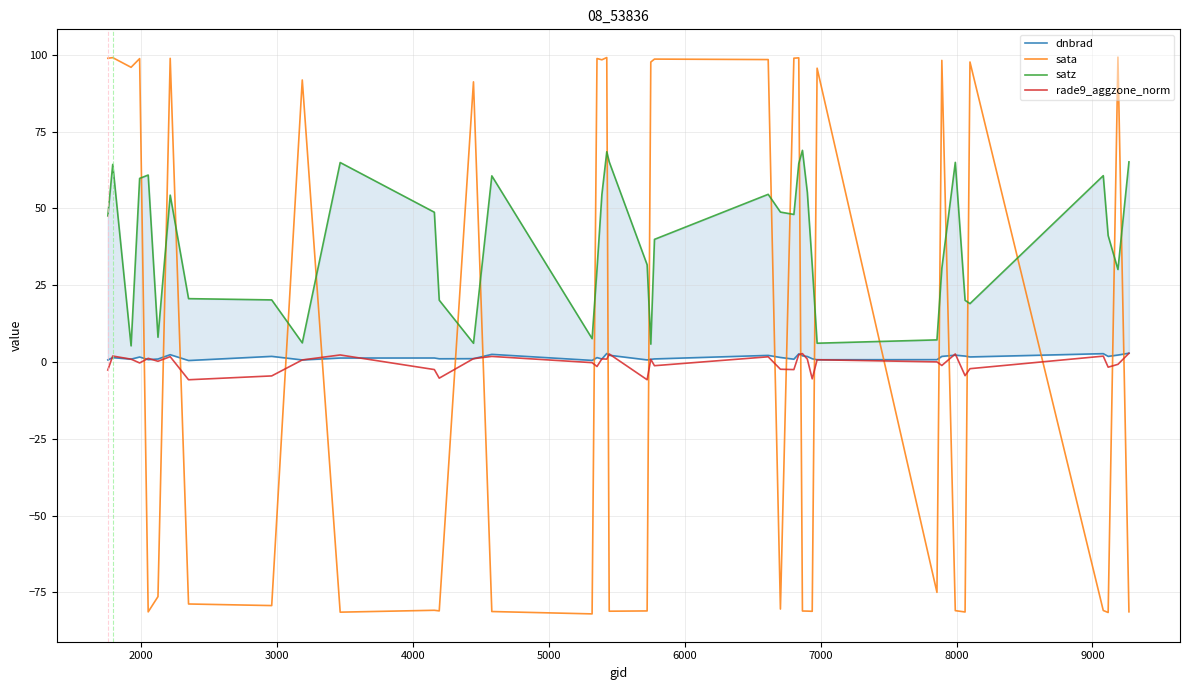

List the series in order of their peak value, highest first.

sata, satz, dnbrad, rade9_aggzone_norm